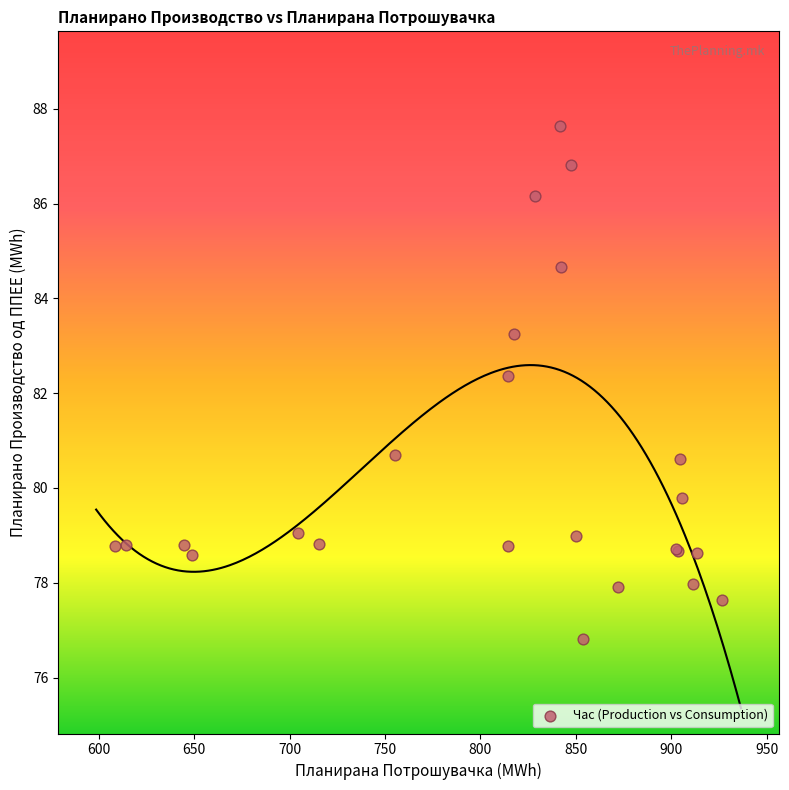

What Y value in the scatter plot is closest to 82?

82.4